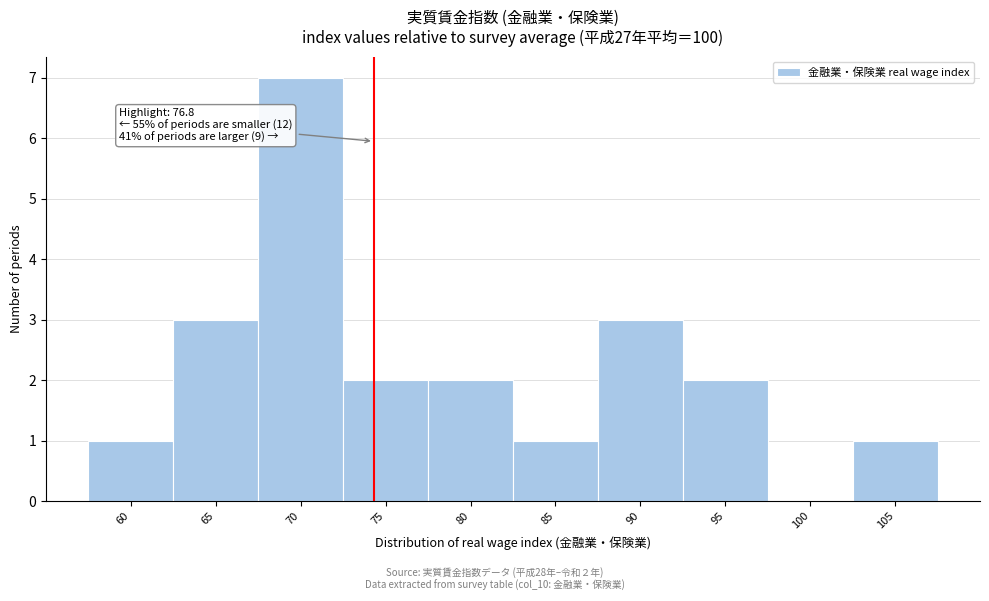

Reading left to right, list all the values displayed in this chart.

60=1	65=3	70=7	75=2	80=2	85=1	90=3	95=2	100=0	105=1